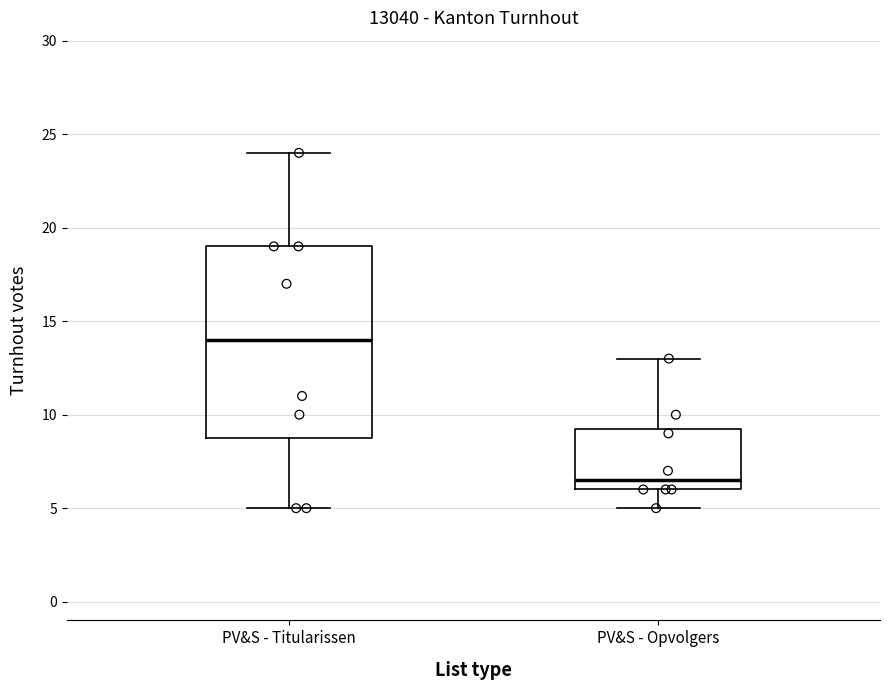

Which box is the tallest, from its lower edge to its upper edge?

PV&S - Titularissen